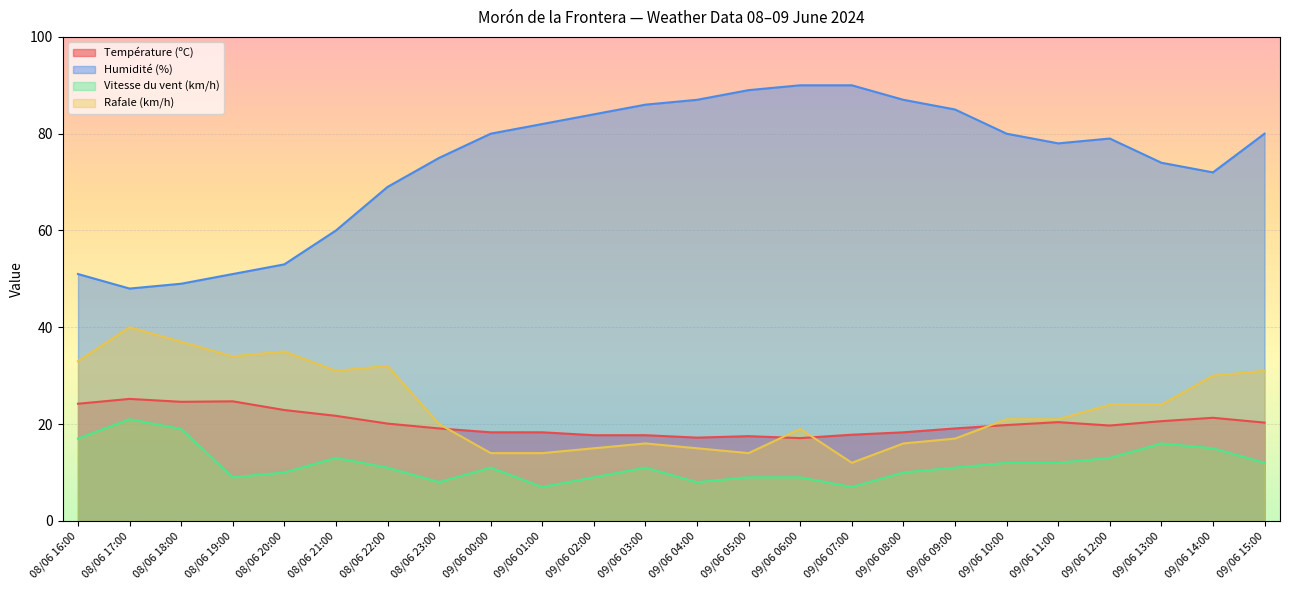

Which label corresponds to the smallest value in the chart?

09/06 01:00